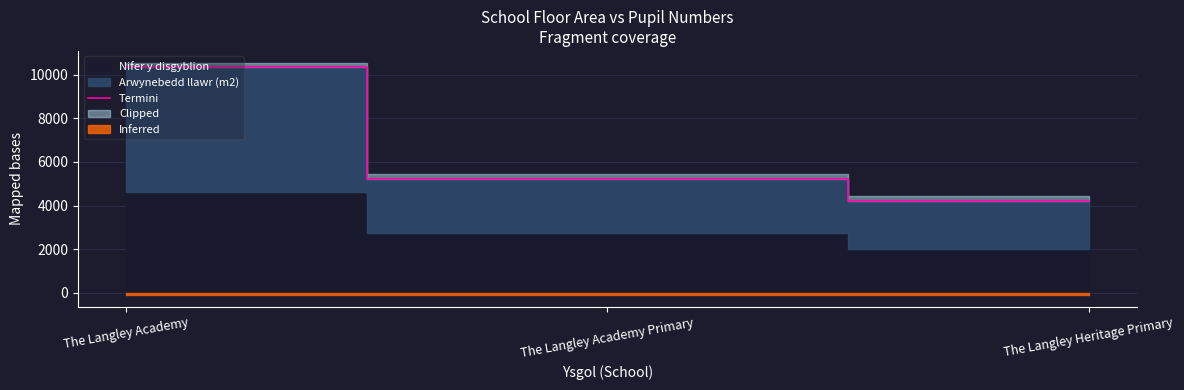

True or false: the data shows 5226.5 at The Langley Academy Primary.

True